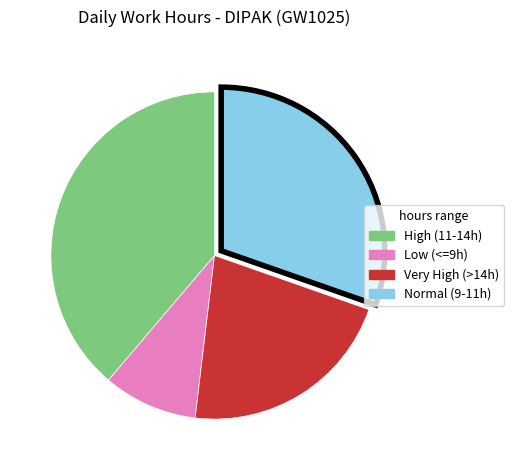

Count the number of slices in the pie.

4